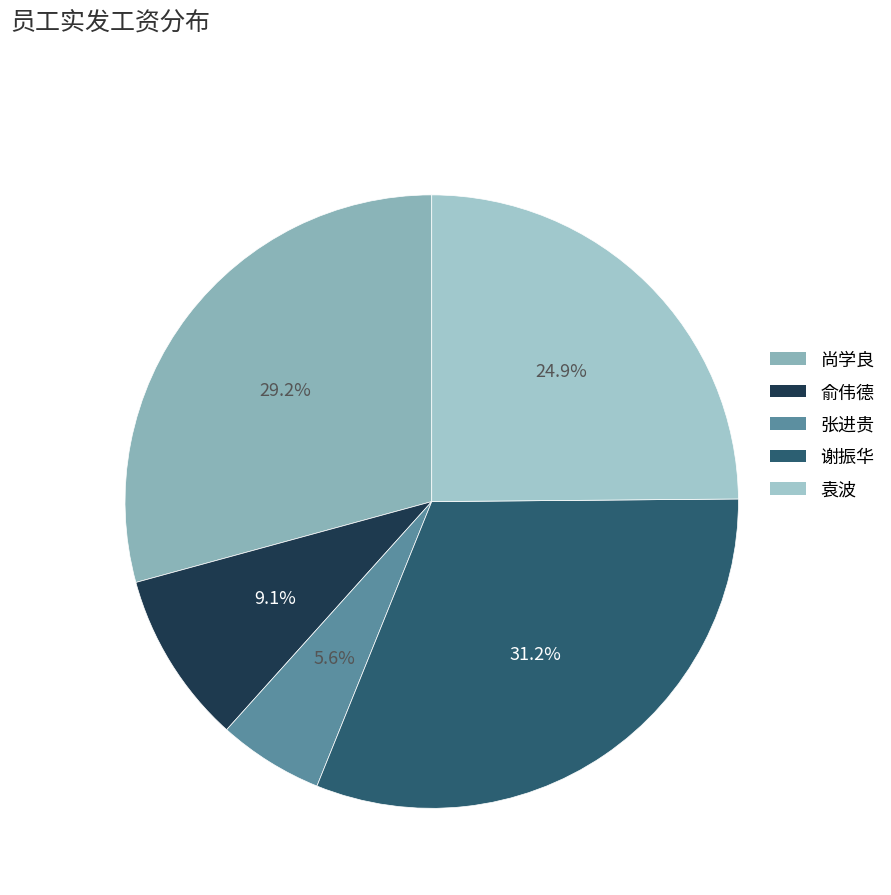

To the nearest percent, what is the average slice percentage?

20%